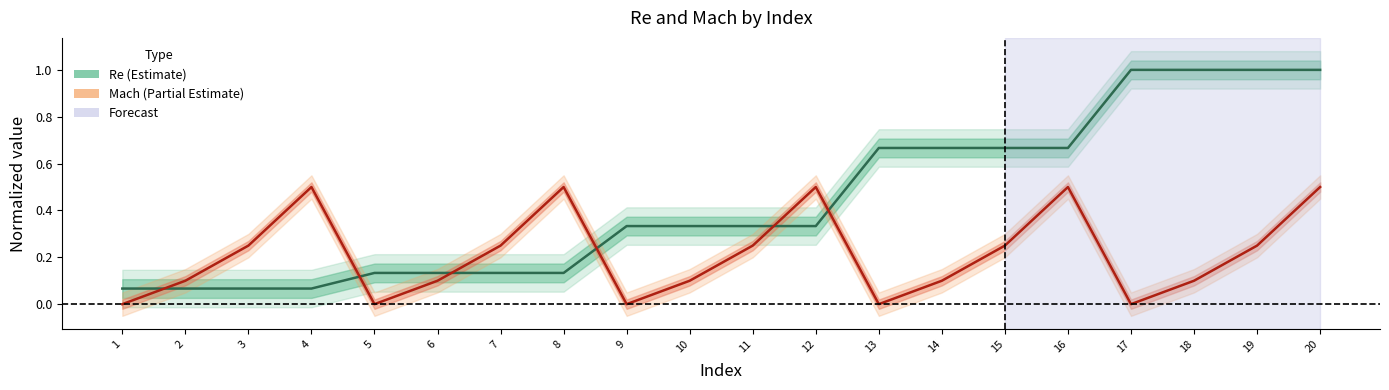

The Mach series shows 0.0 at 6. True or false?

False